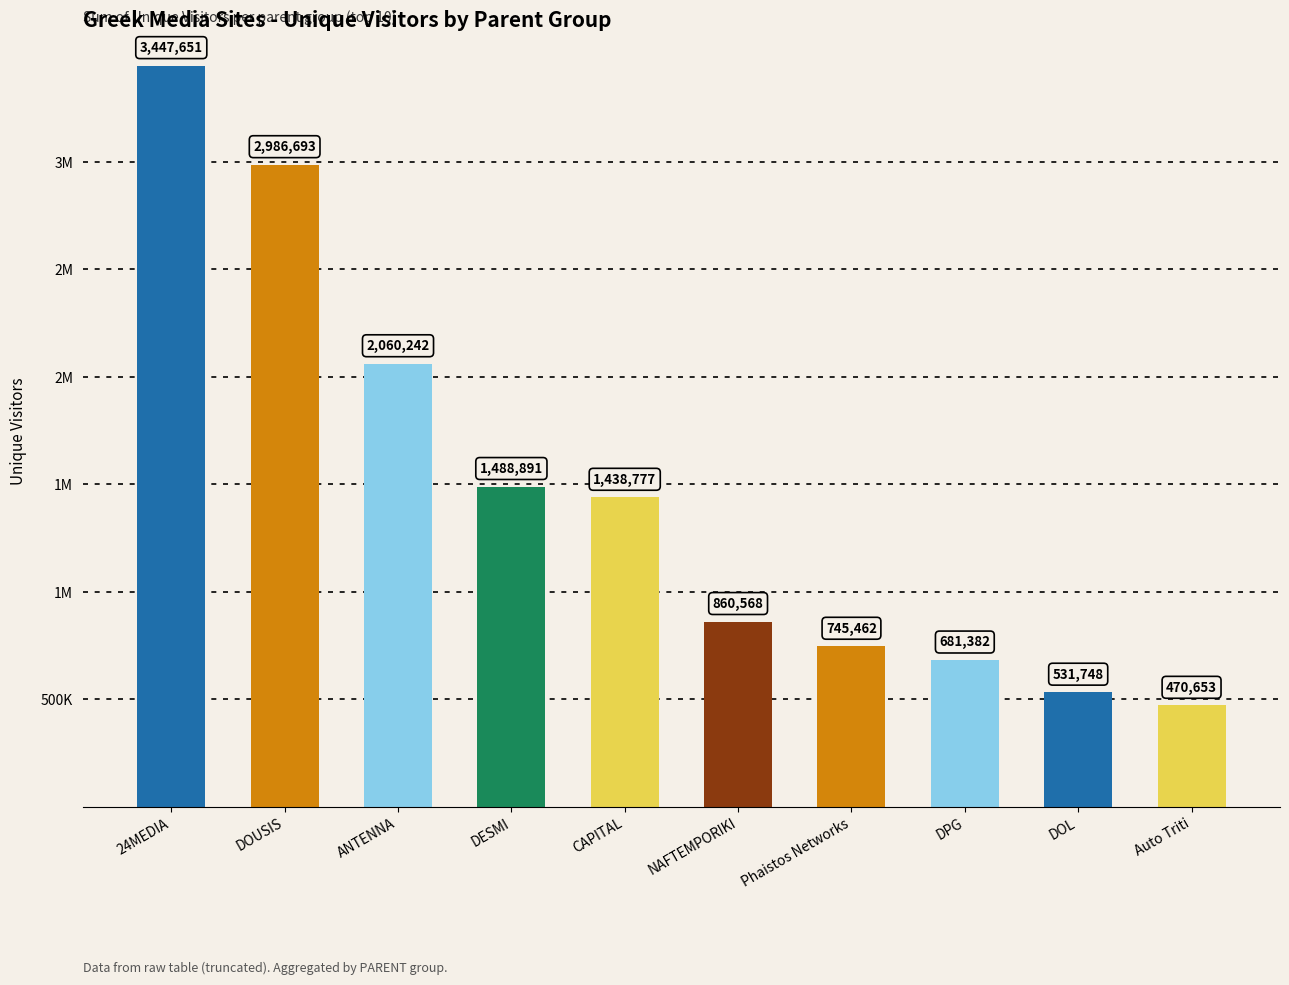

Reading left to right, list all the values displayed in this chart.

24MEDIA=3447651	DOUSIS=2986693	ANTENNA=2060242	DESMI=1488891	CAPITAL=1438777	NAFTEMPORIKI=860568	Phaistos Networks=745462	DPG=681382	DOL=531748	Auto Triti=470653